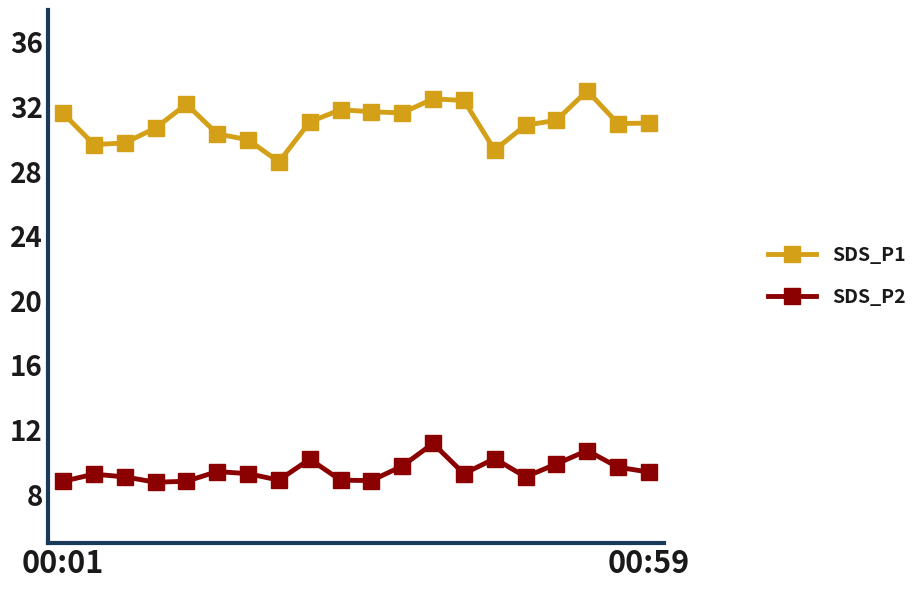

Which series has the largest range (max minus min)?

SDS_P1